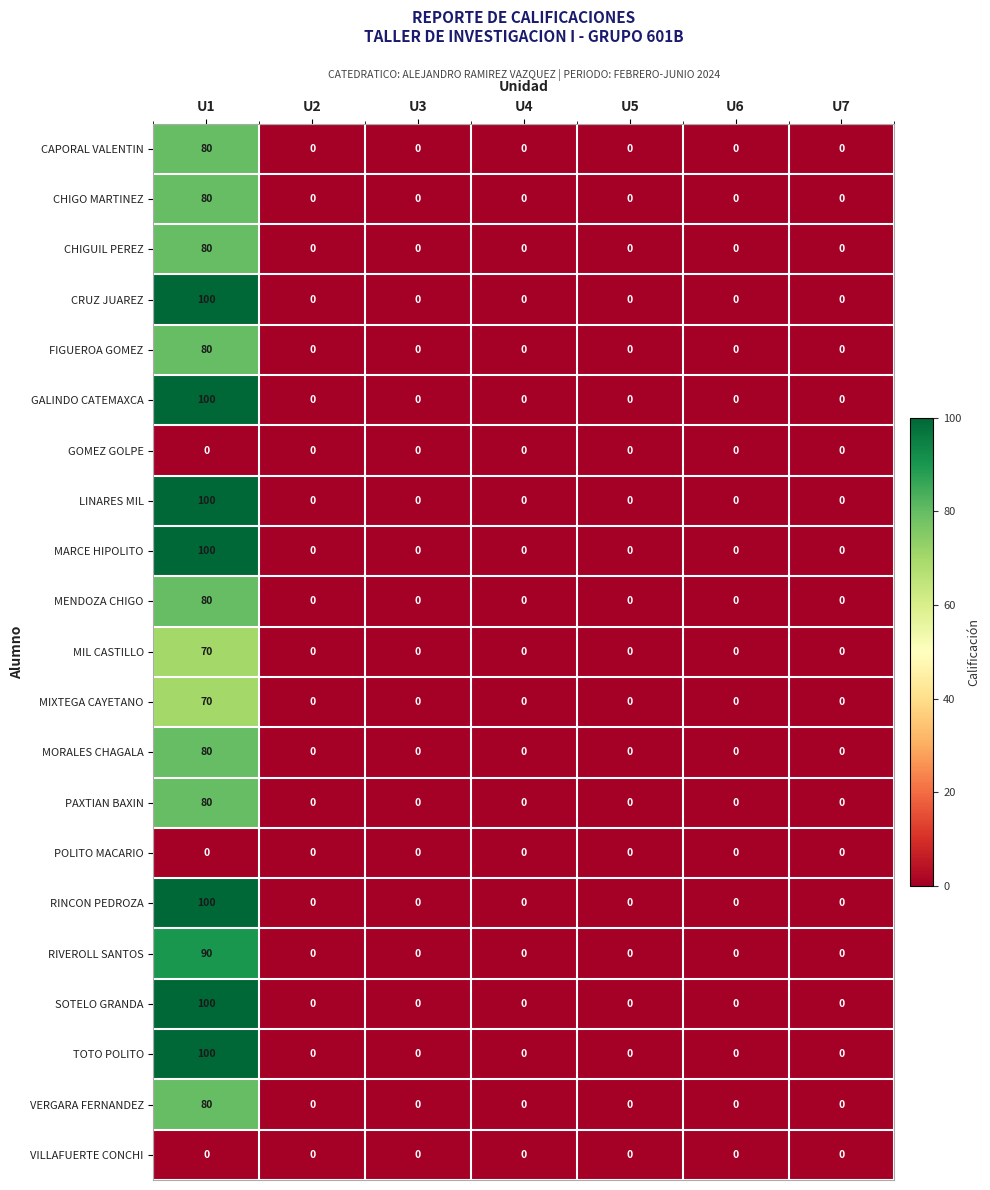

How many categories are shown in the chart?

7